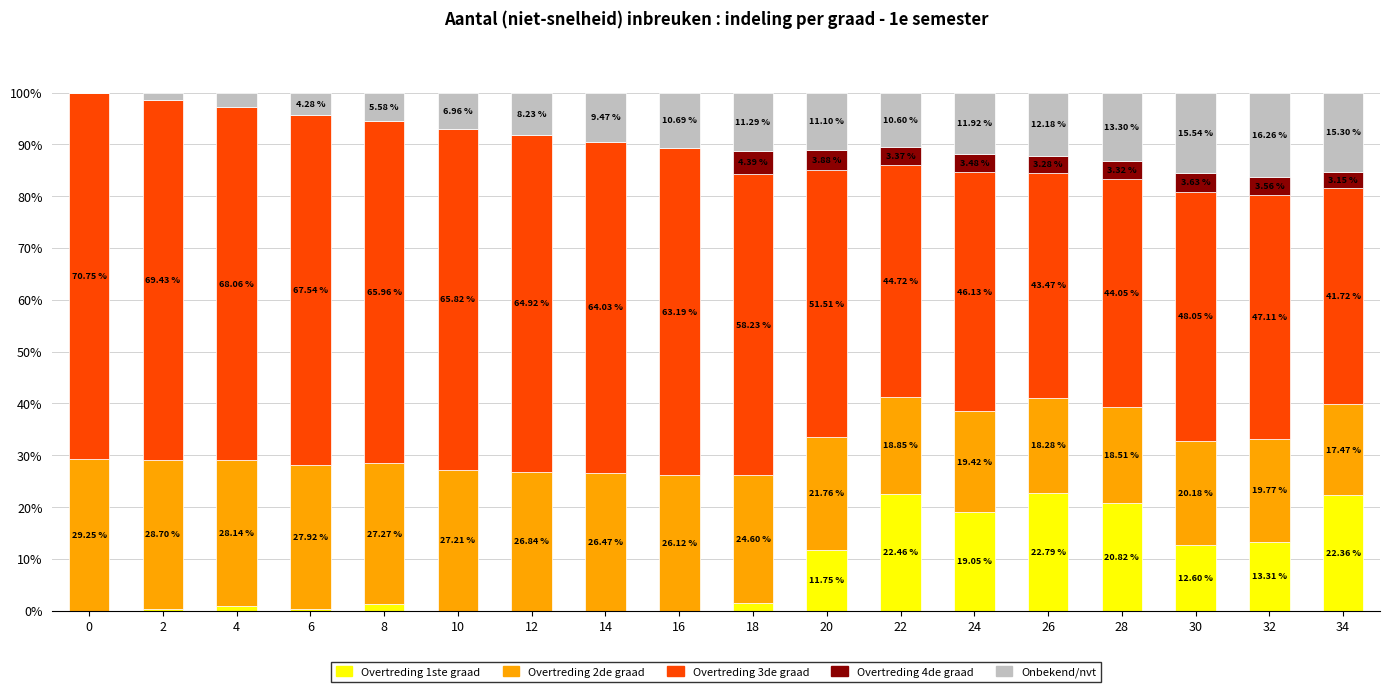

What is the total value across all series at 12?

100.0